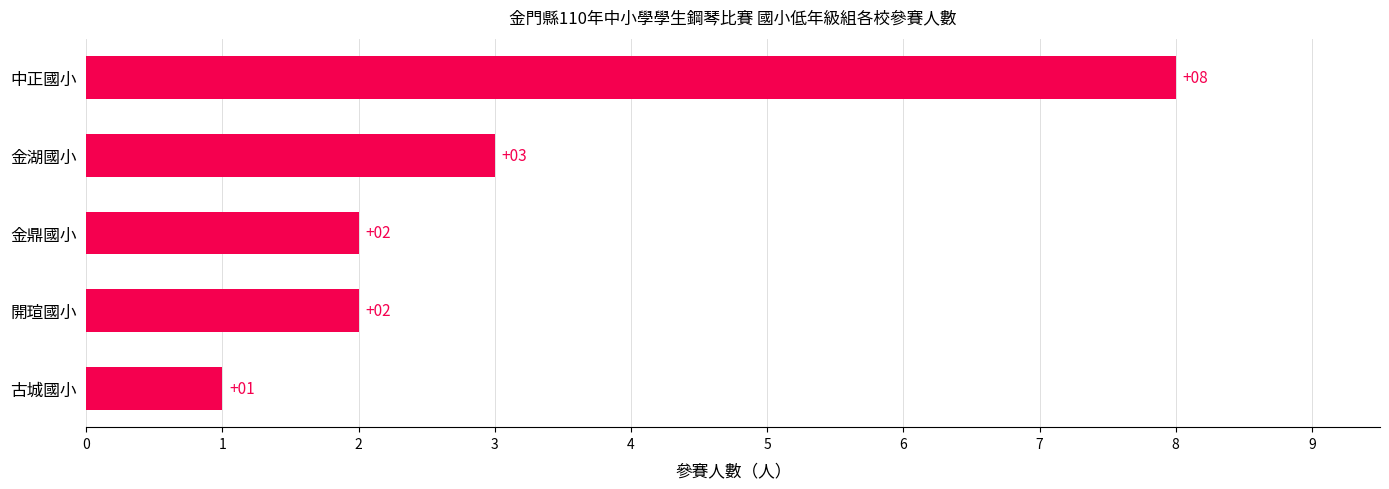

What is the difference between the maximum and minimum values?

7